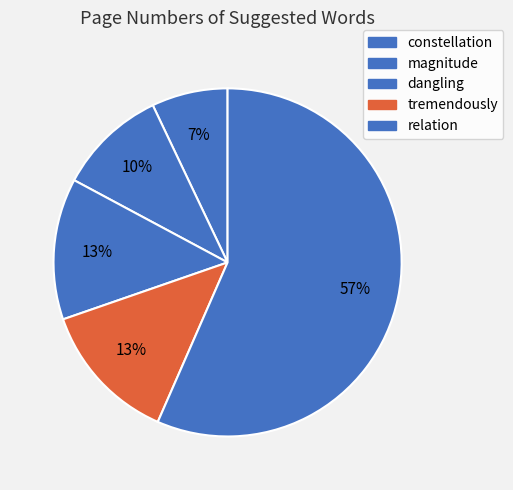

To the nearest percent, what is the combined percentage of magnitude and constellation?

17%